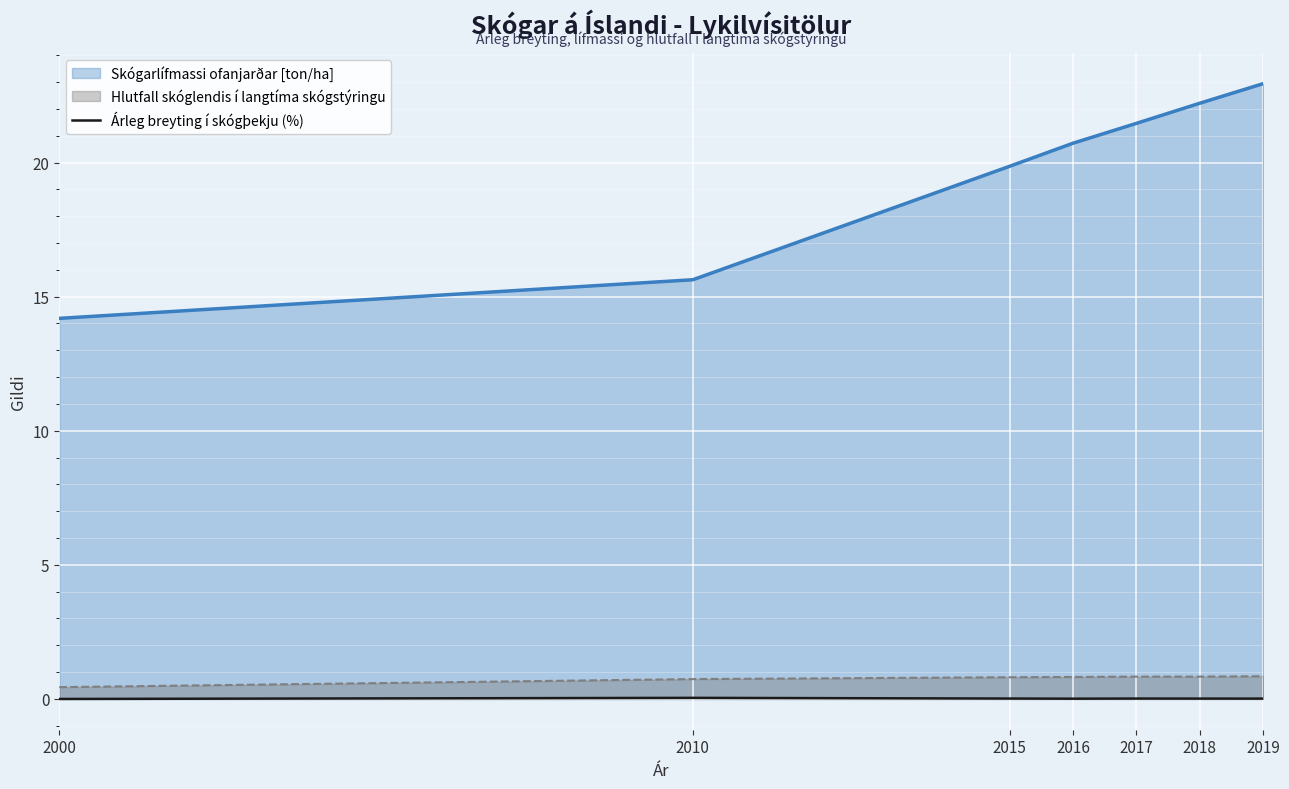

Count the values in the range 0 to 1.

7